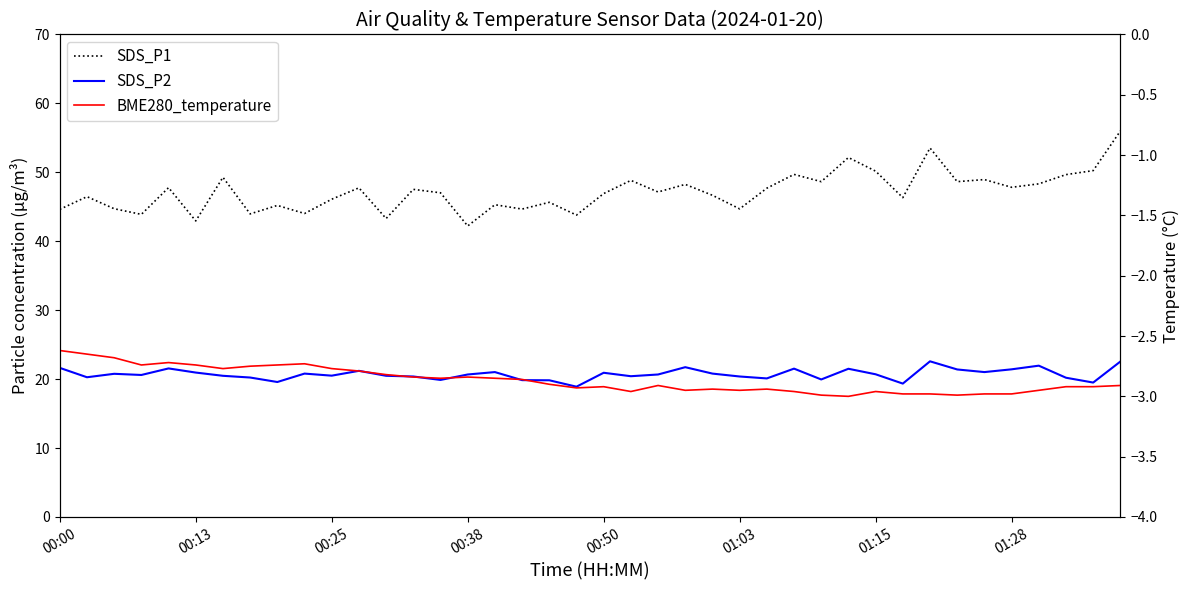

What is the difference between the SDS_P1 values at 39 and 11?

8.2